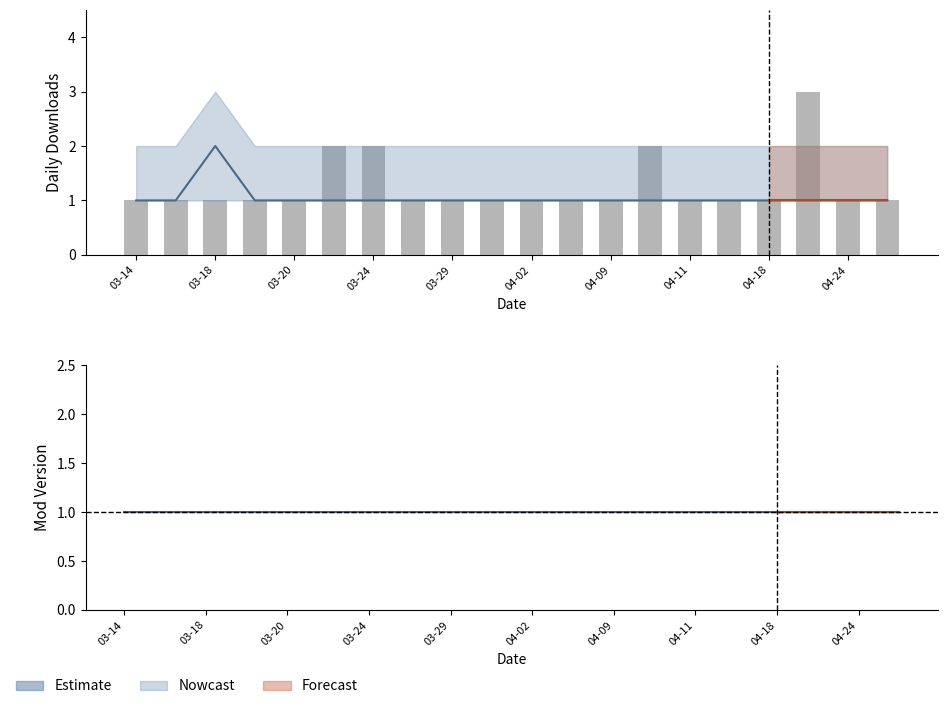

What is the sum of the values at 15 and 04-02?

3